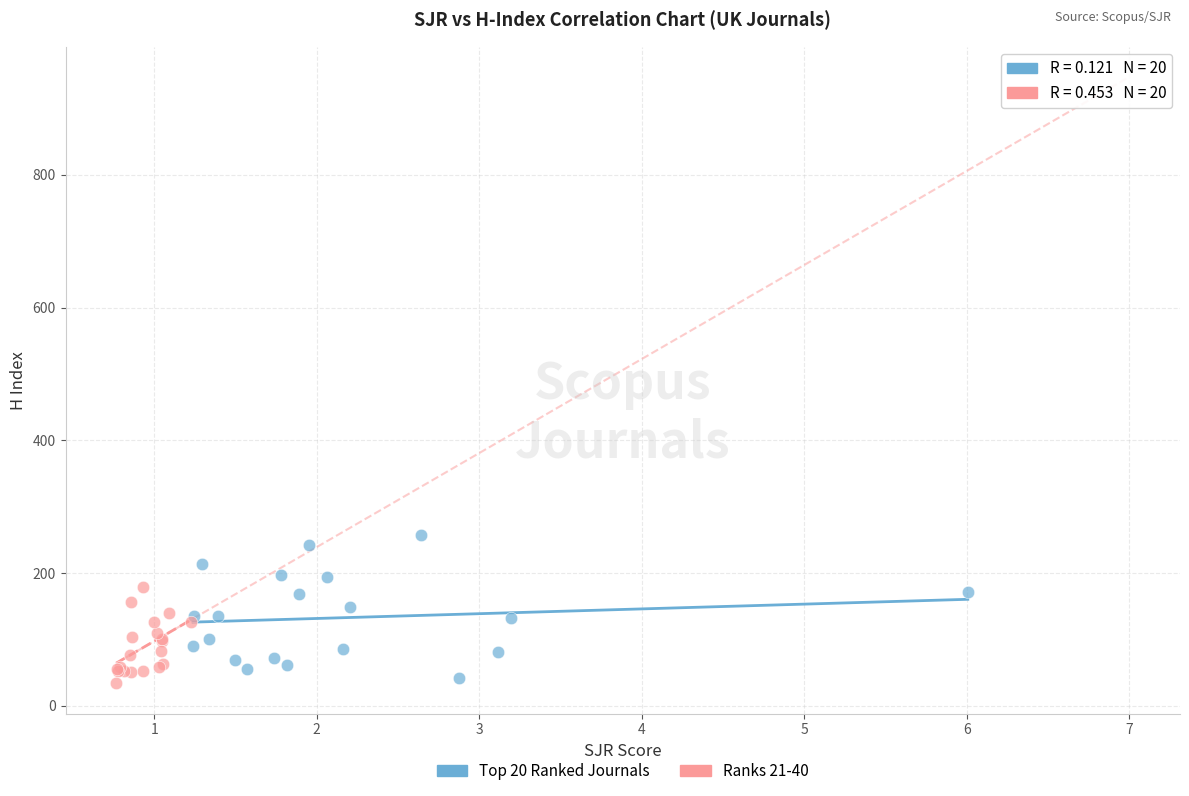

Which series reaches the maximum Y coordinate?

Top 20 Ranked Journals